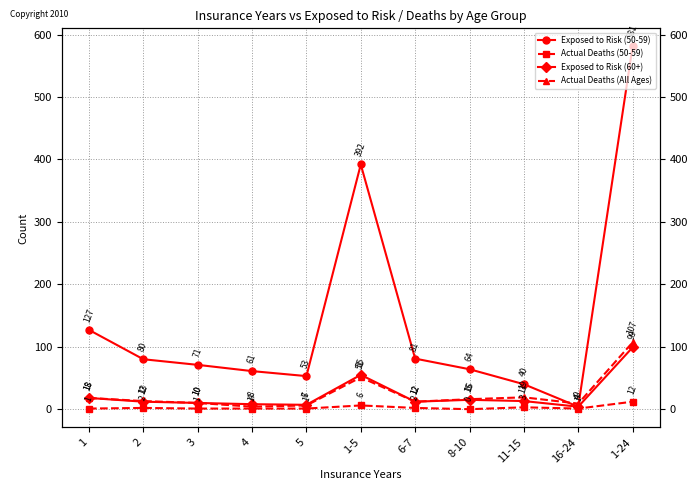

The Actual Deaths (All Ages) series shows 6 at 6-7. True or false?

False